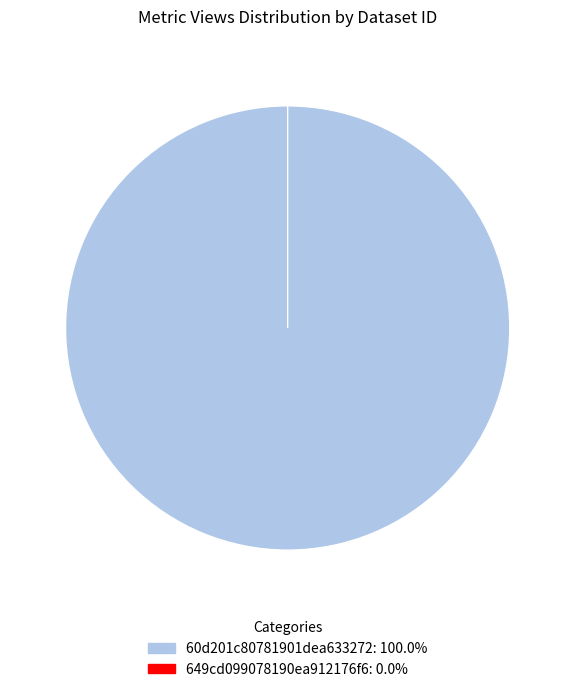

To the nearest percent, what is the difference between the largest and smallest slice percentages?

100%